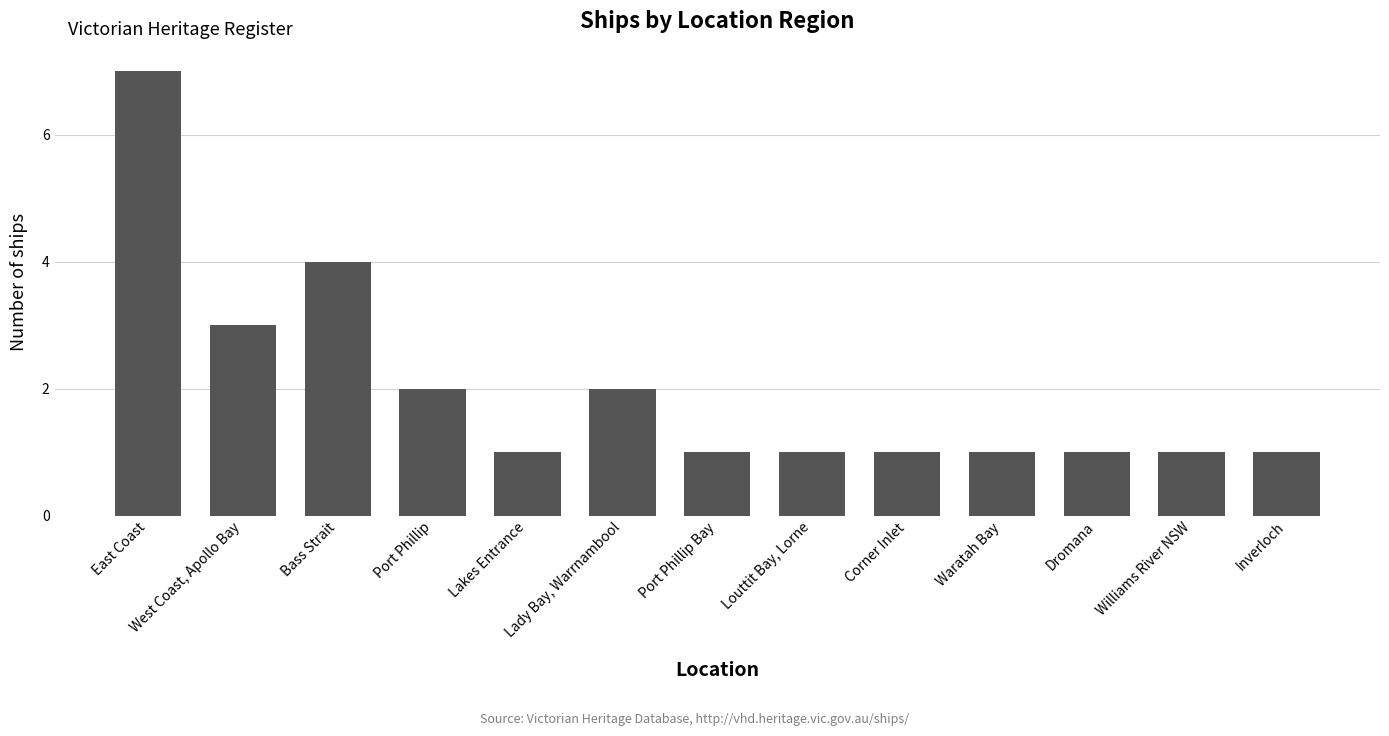

How many values are between 1 and 2?

10